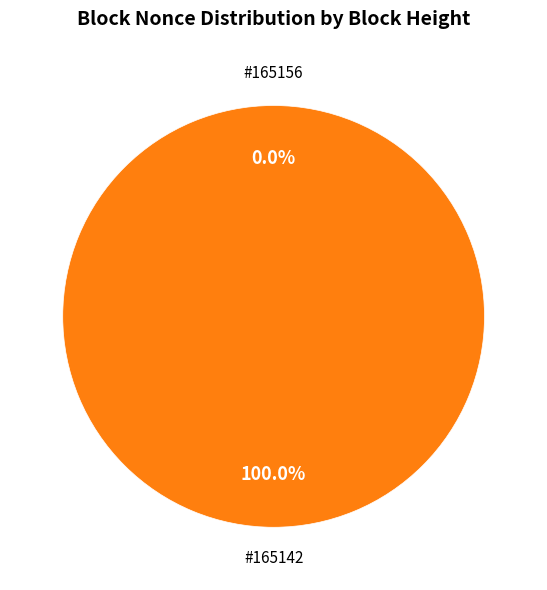

Which slice is the largest?

165142